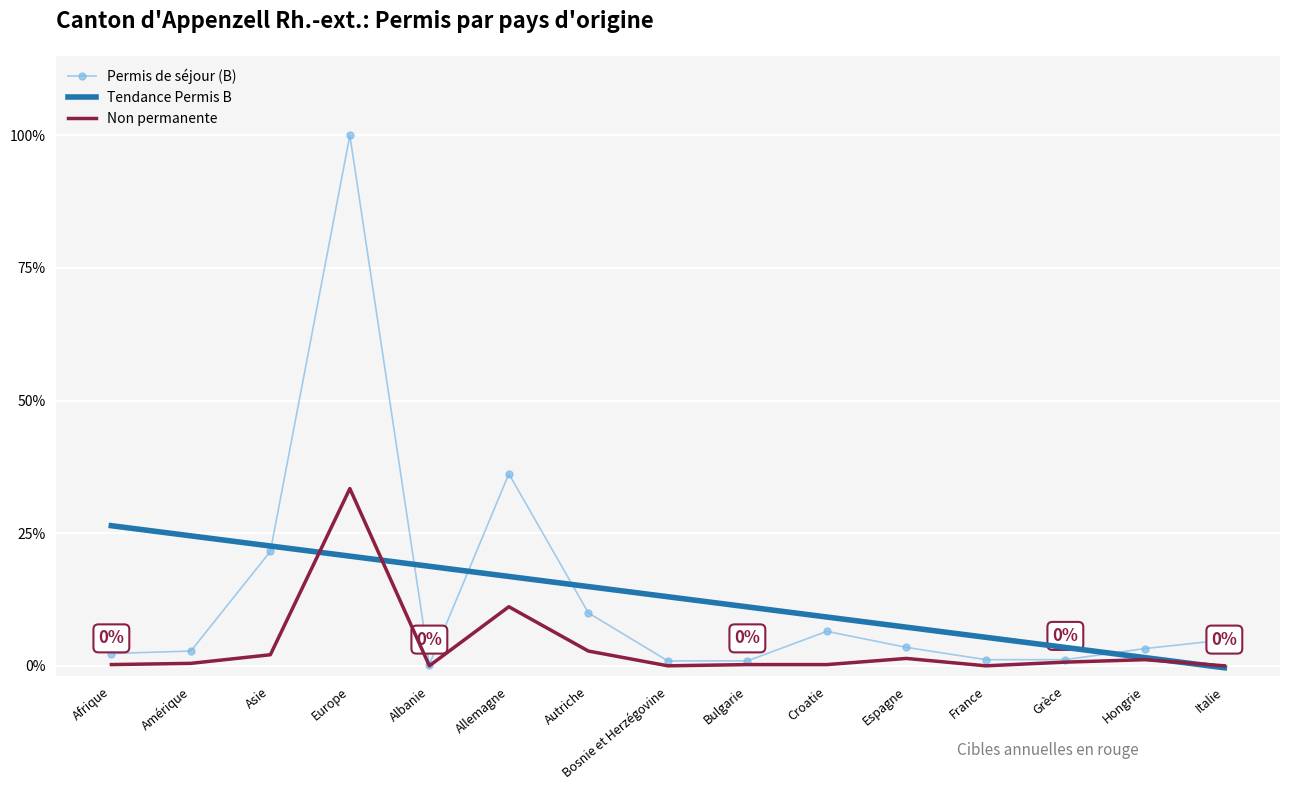

True or false: Tendance Permis B has a value of 0.1 at Autriche.

False